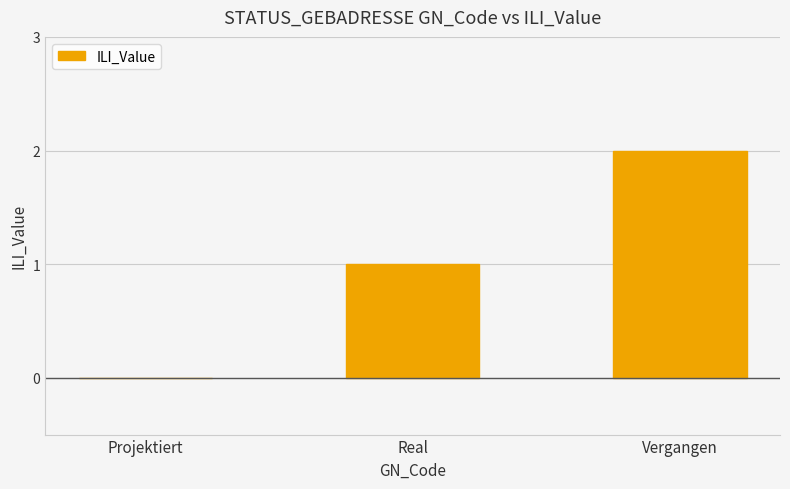

Reading left to right, list all the values displayed in this chart.

0	1	2